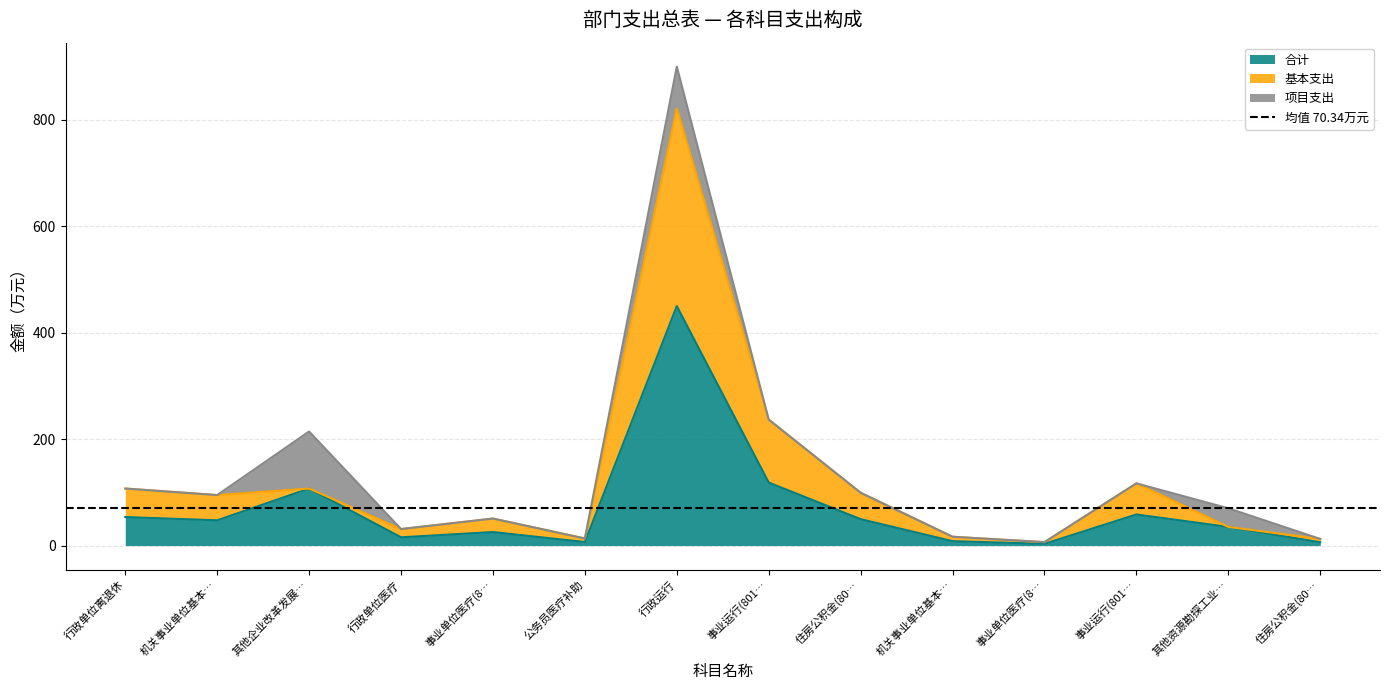

What is the difference between the second highest and minimum values in the 合计 series?

115.1